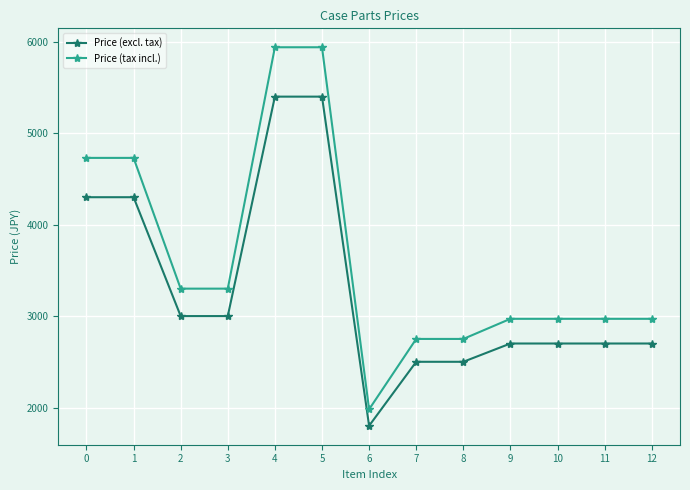

What is the difference between the Price (tax incl.) values at 6 and 0?

2750